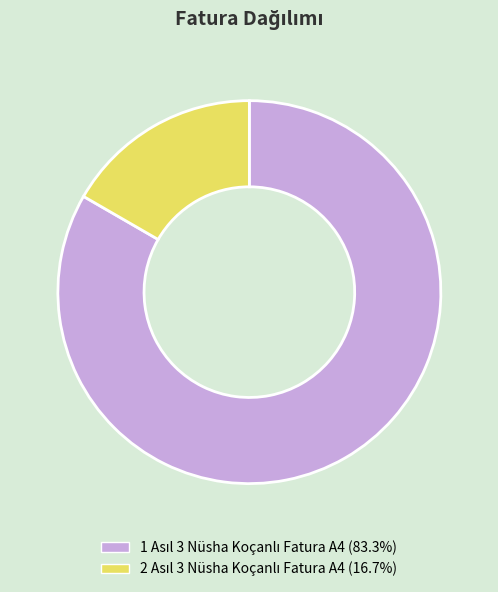

How many segments does this pie chart have?

2